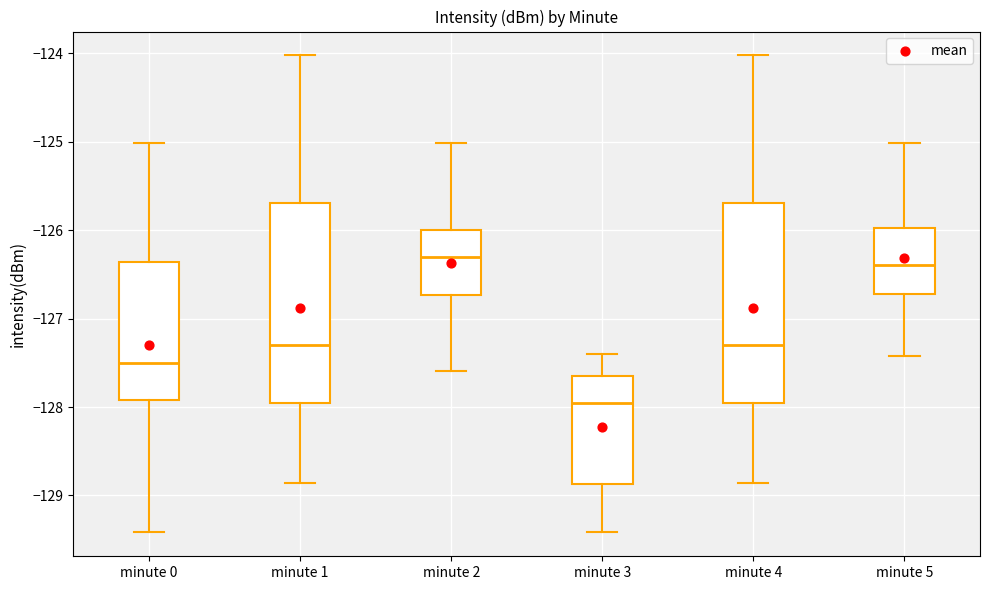

Reading left to right, read every box against the y-axis: the position of its median line, the range the box covers, and the ends of its whiskers. The values are not printed on the chart, so give them approximately, as read against the axis.

minute 0: median -127.5, box -127.9 to -126.4, whiskers -129.4 to -125.0
minute 1: median -127.3, box -128.0 to -125.7, whiskers -128.9 to -124.0
minute 2: median -126.3, box -126.7 to -126.0, whiskers -127.6 to -125.0
minute 3: median -128.0, box -128.9 to -127.7, whiskers -129.4 to -127.4
minute 4: median -127.3, box -128.0 to -125.7, whiskers -128.9 to -124.0
minute 5: median -126.4, box -126.7 to -126.0, whiskers -127.4 to -125.0